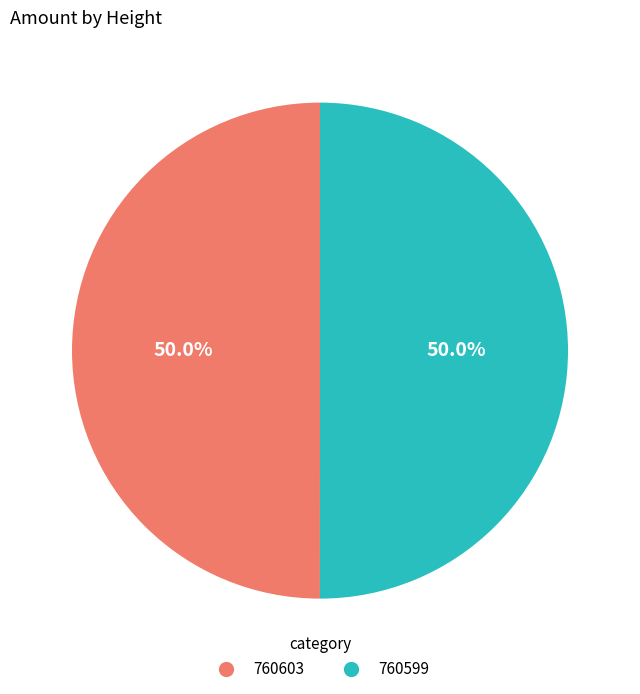

Do 760599 and 760603 together represent more than half of the pie?

Yes